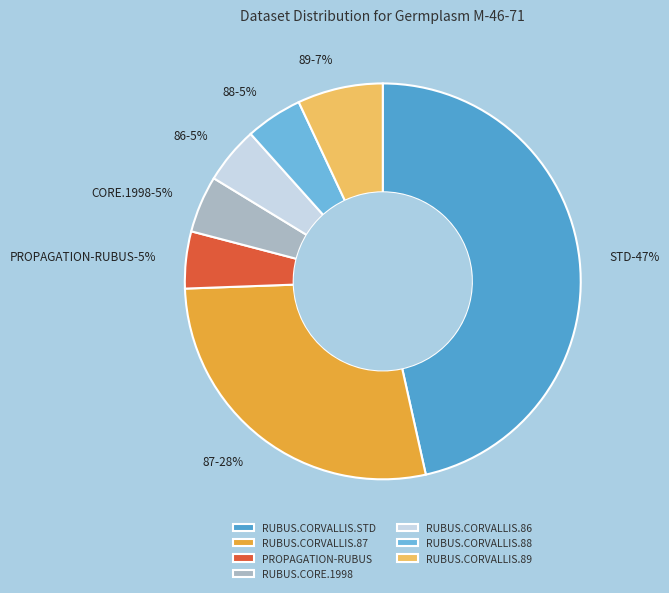

How many segments does this pie chart have?

7